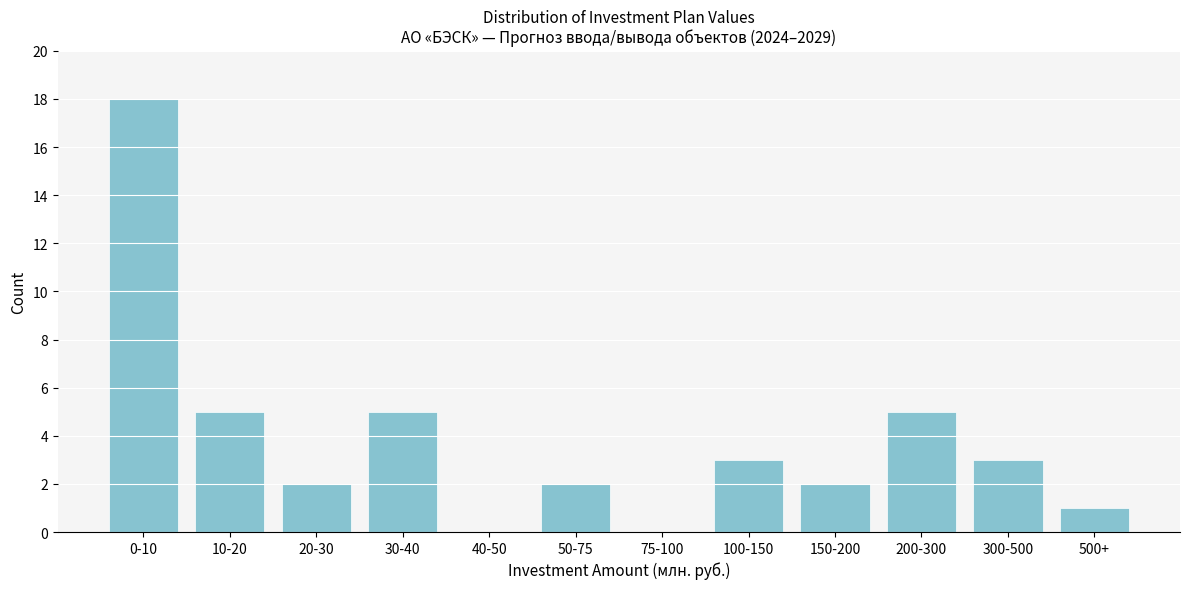

Reading left to right, extract all data points from this chart.

0-10=18	10-20=5	20-30=2	30-40=5	40-50=0	50-75=2	75-100=0	100-150=3	150-200=2	200-300=5	300-500=3	500+=1